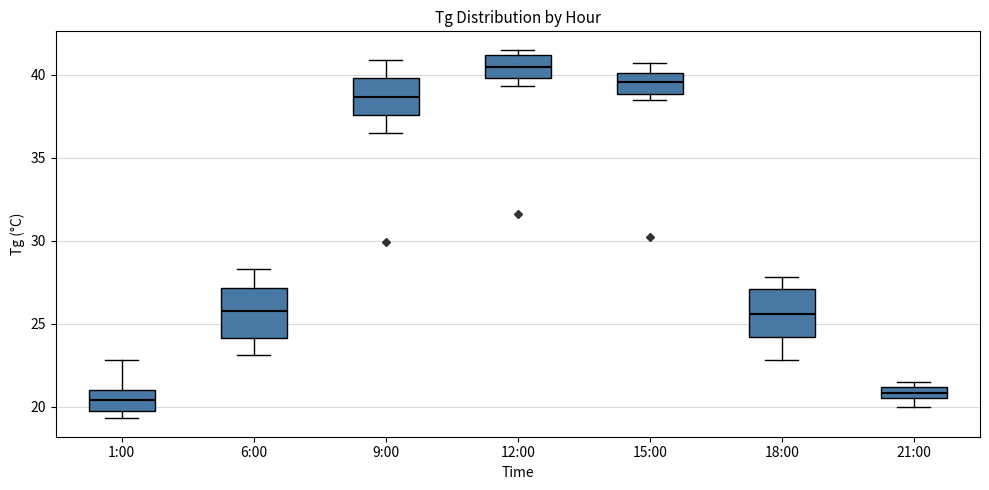

Where is the upper edge of the box for 1:00 on the y-axis? The values are not printed on the chart, so give them approximately, as read against the axis.

21.0